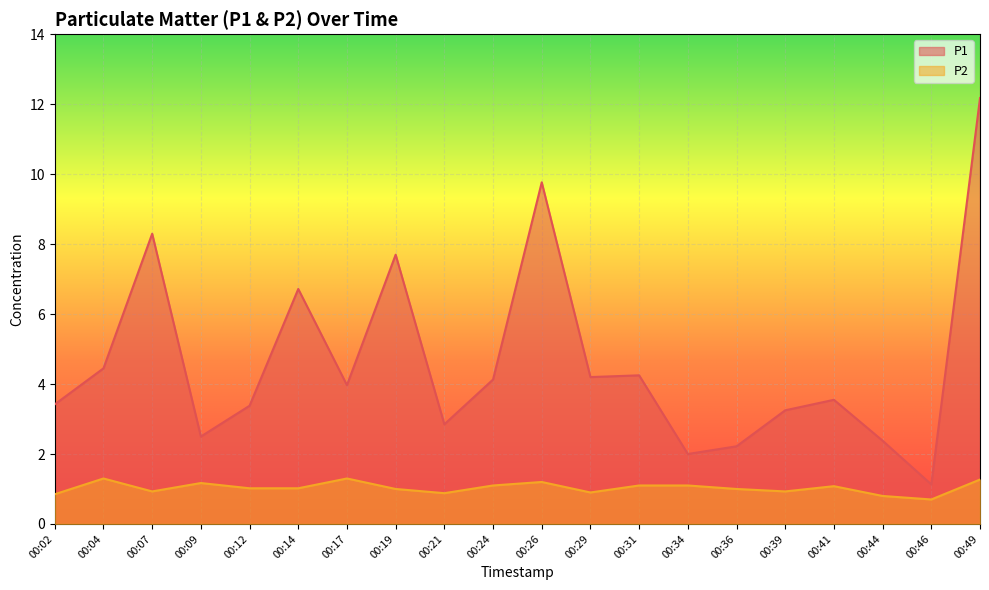

How many lines are shown in the chart?

2